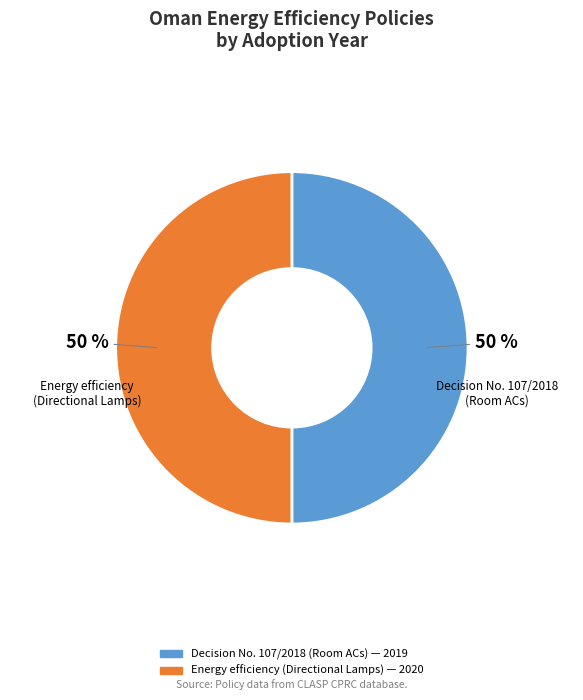

Is it true that Decision No. 107/2018 on the adoption (Room ACs) is 38% of the pie?

False